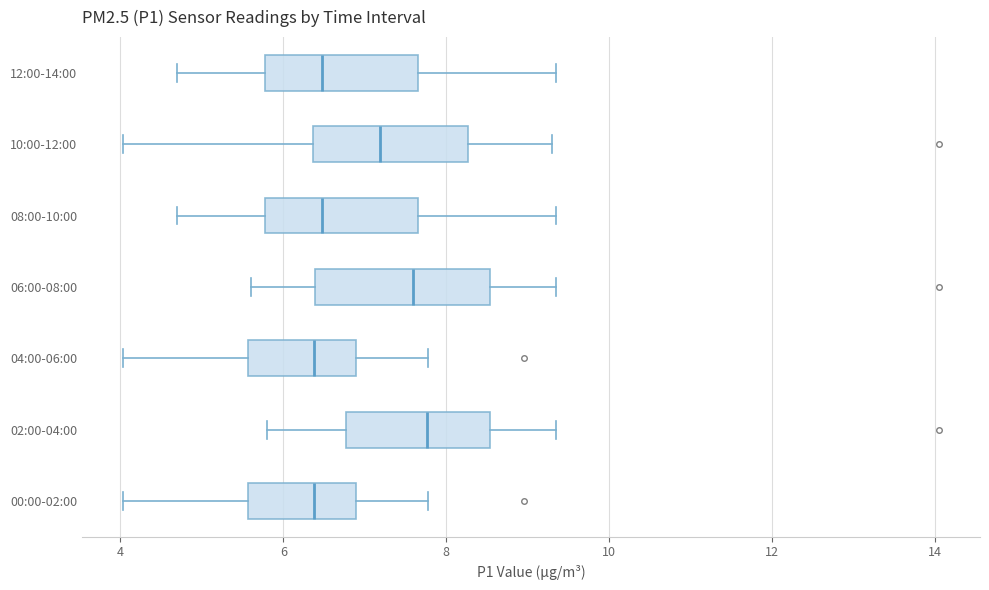

Where does the right whisker of the box for 08:00-10:00 end on the x-axis? The values are not printed on the chart, so give them approximately, as read against the axis.

9.4